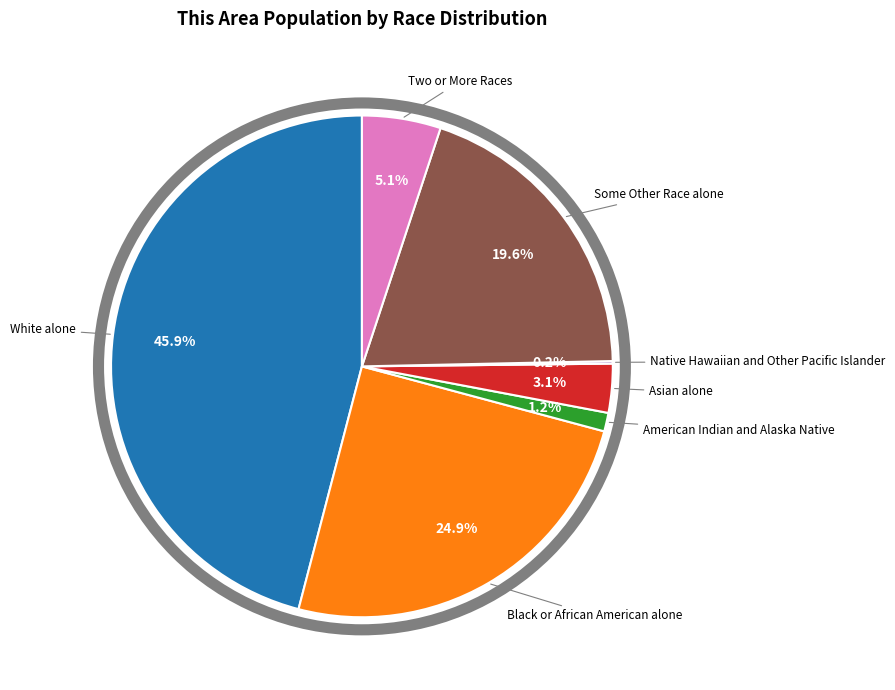

To the nearest percent, what is the average slice percentage?

14%